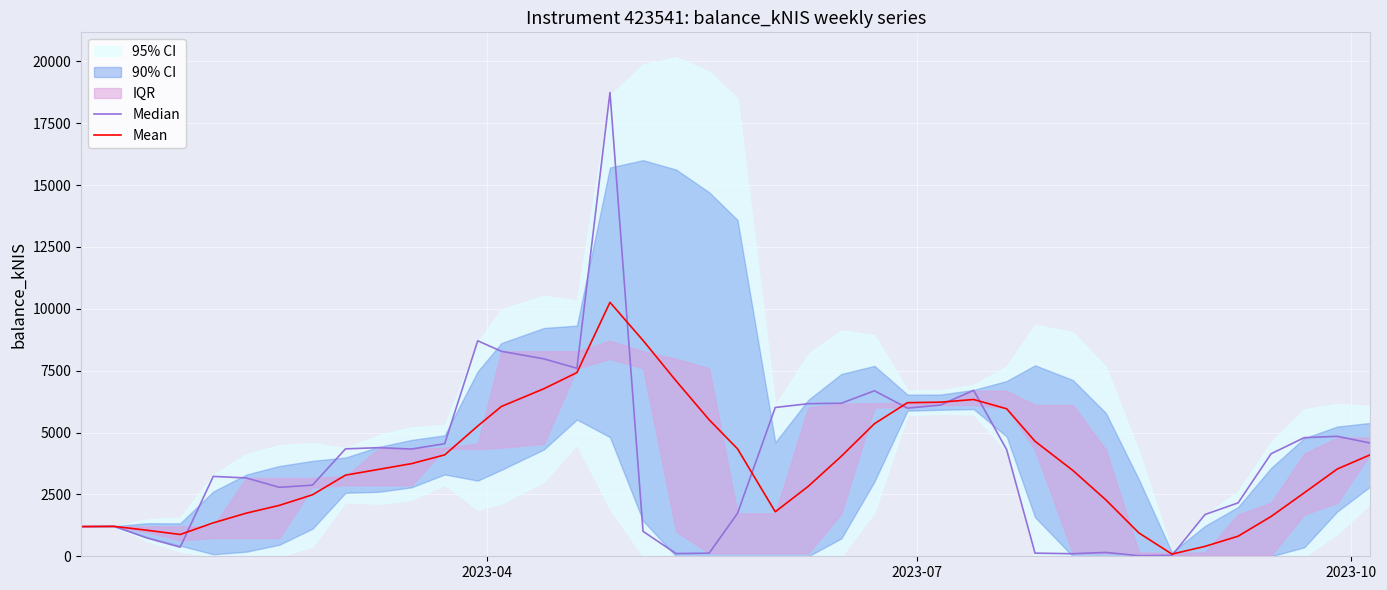

True or false: Median and Mean cross at least once.

True